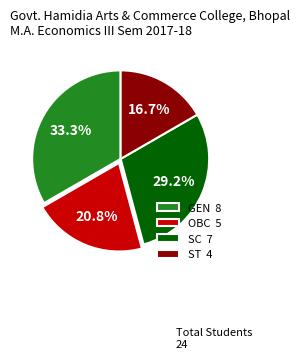

Is there any slice that represents more than half of the pie?

No